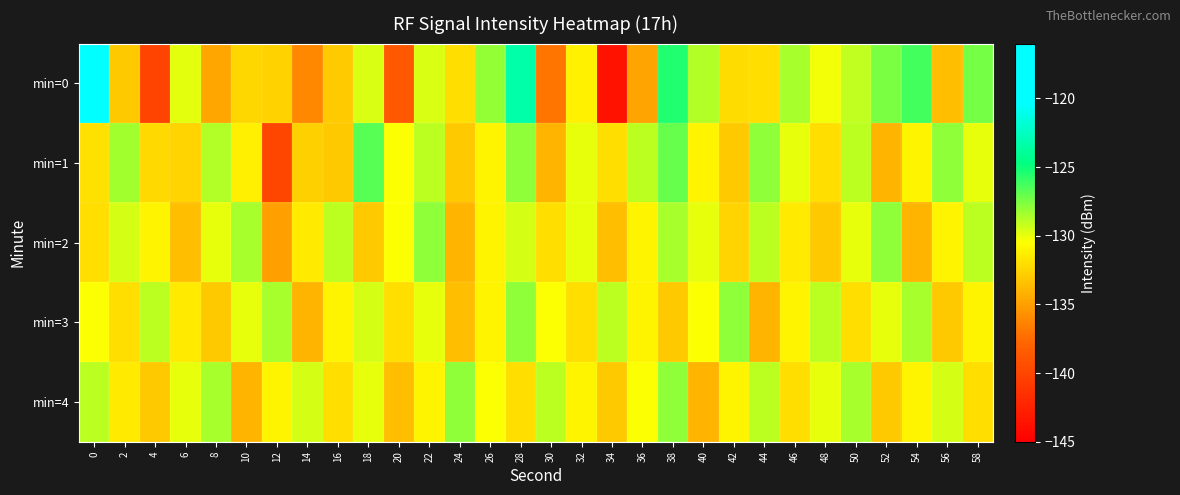

What is the total value across all series at 54?

-650.8